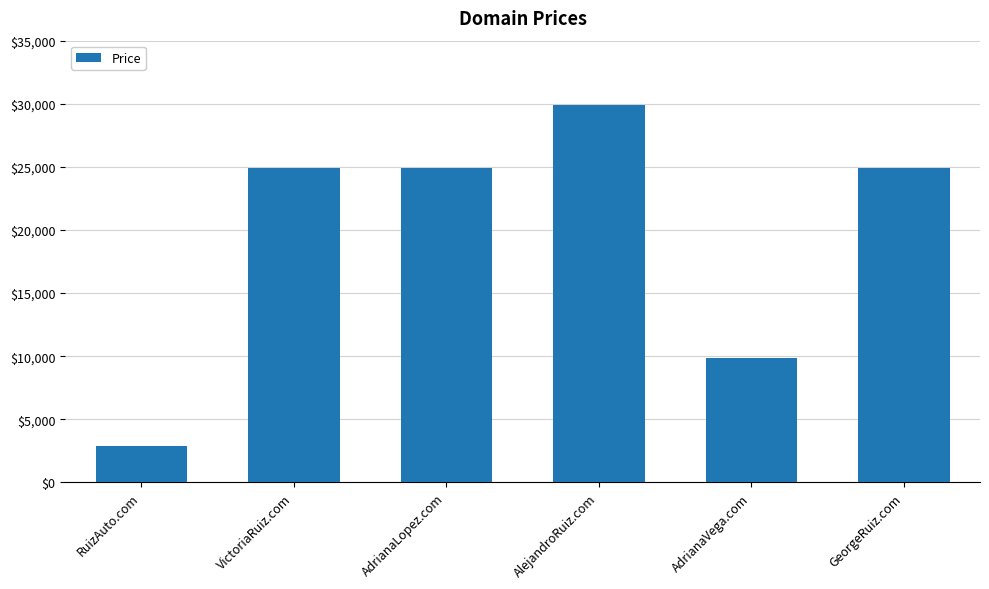

What is the label of the 4th bar from the right?

AdrianaLopez.com